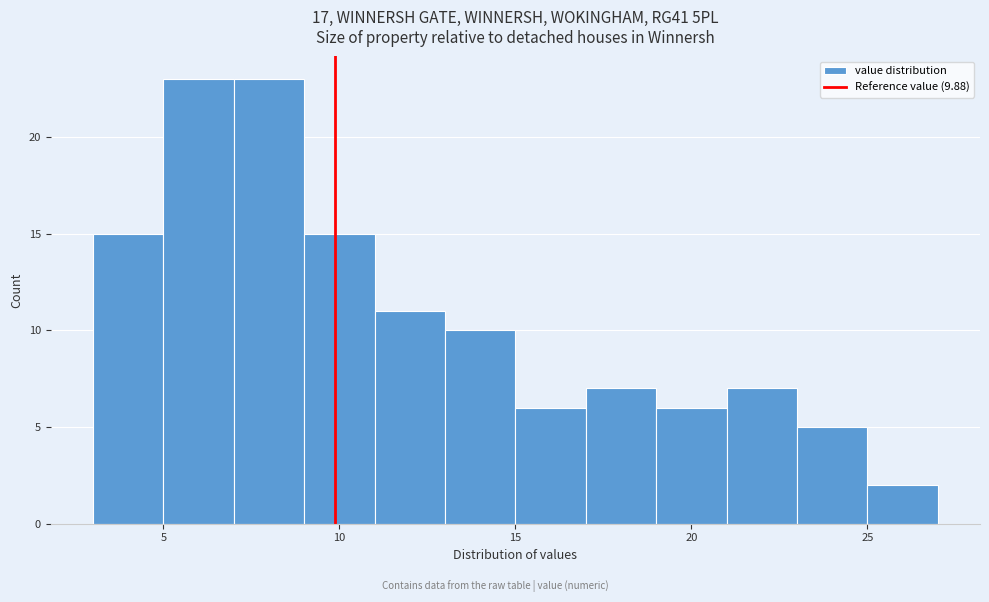

How tall is the bar that spans 7 to 9 on the x-axis? The values are not printed on the chart, so give them approximately, as read against the axis.

23